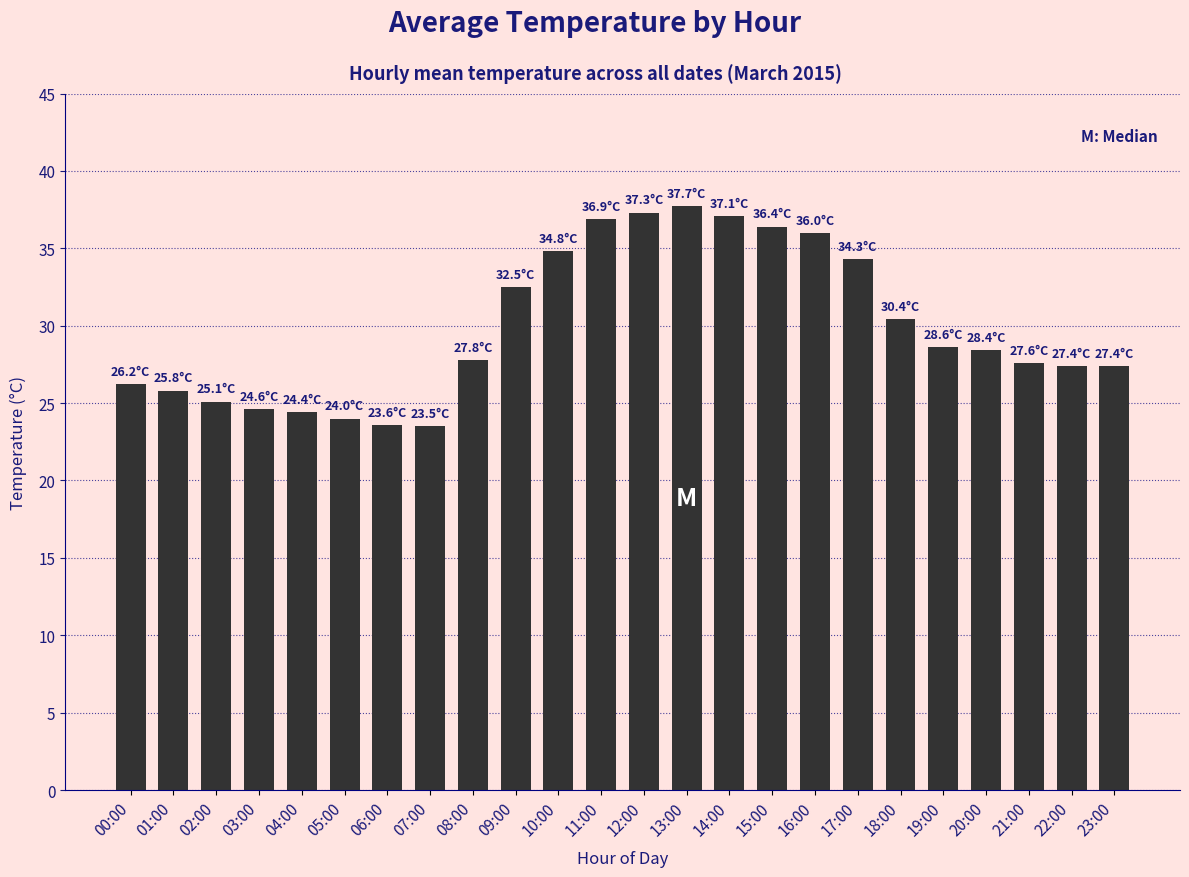

Where does the data first go above 28?

09:00